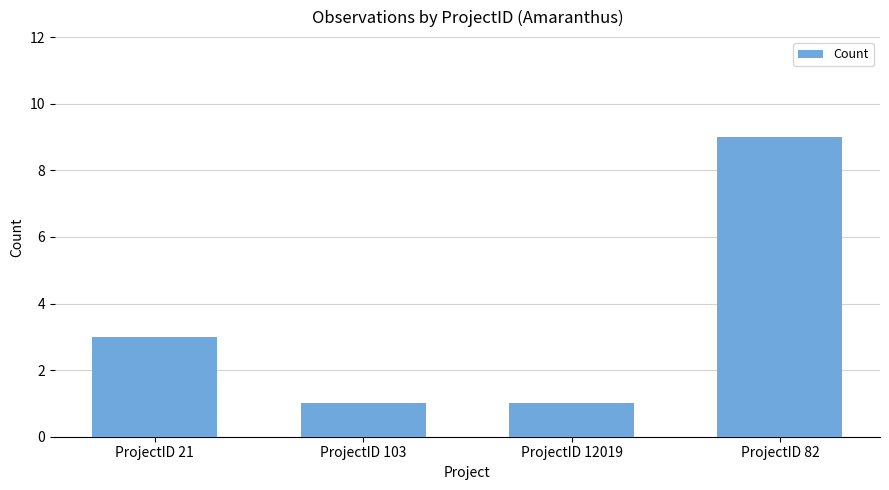

At which label is the value closest to 5?

ProjectID 21